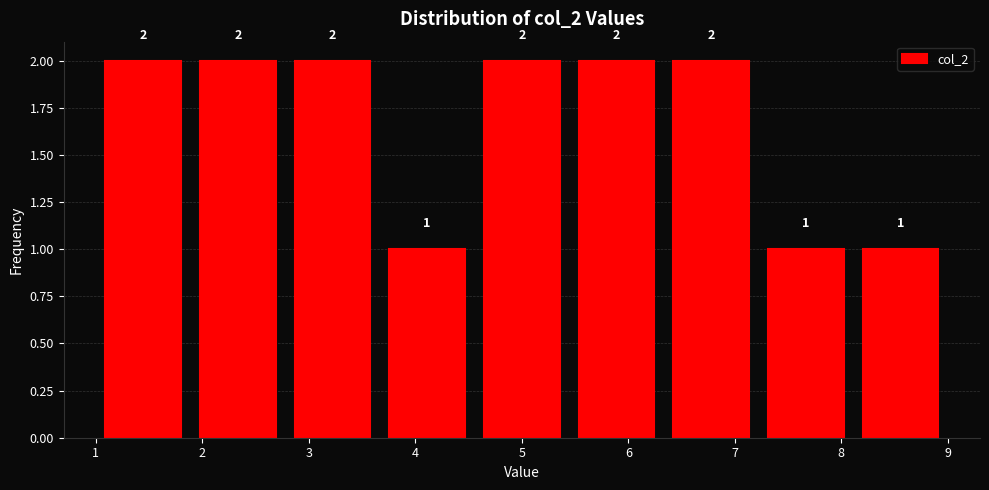

Reading left to right, transcribe this chart: for each bar, give the range it covers on the x-axis and its height. The bar edges are not printed on the chart, so give them approximately, as read against the axis.

1.0 to 1.9: 2
1.9 to 2.8: 2
2.8 to 3.7: 2
3.7 to 4.6: 1
4.6 to 5.4: 2
5.4 to 6.3: 2
6.3 to 7.2: 2
7.2 to 8.1: 1
8.1 to 9.0: 1